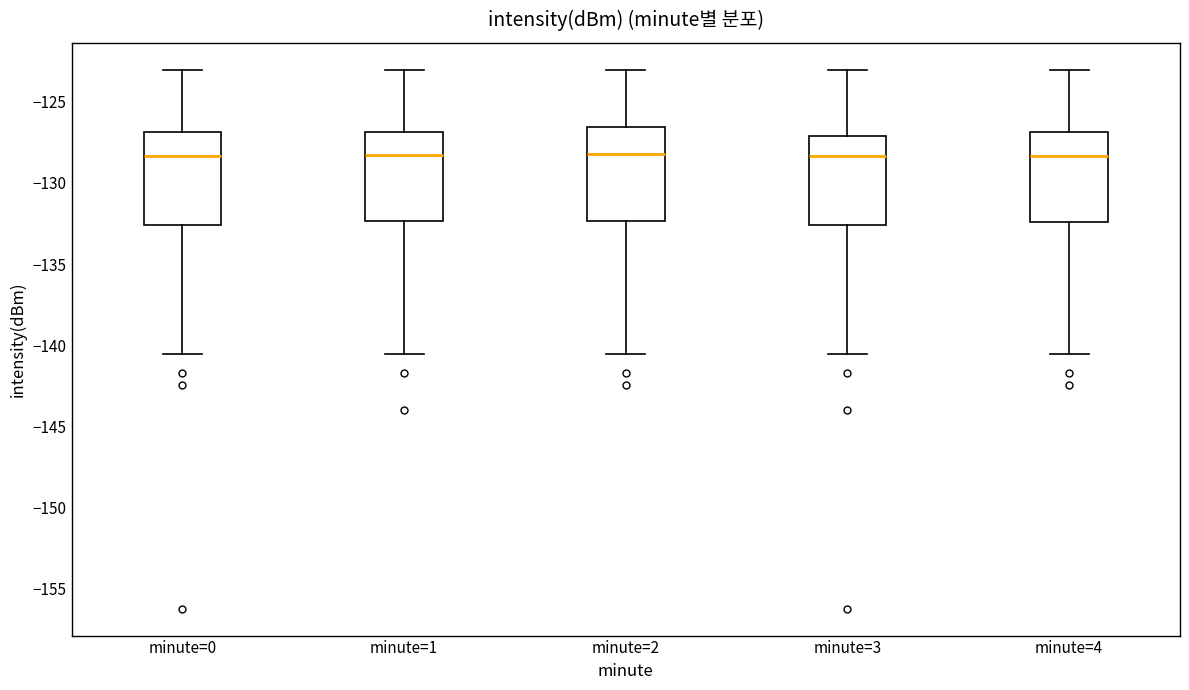

Reading left to right, read every box against the y-axis: the position of its median line, the range the box covers, and the ends of its whiskers. The values are not printed on the chart, so give them approximately, as read against the axis.

minute=0: median -128.5, box -132.5 to -127.0, whiskers -140.5 to -123.0
minute=1: median -128.5, box -132.5 to -127.0, whiskers -140.5 to -123.0
minute=2: median -128.0, box -132.5 to -126.5, whiskers -140.5 to -123.0
minute=3: median -128.5, box -132.5 to -127.0, whiskers -140.5 to -123.0
minute=4: median -128.5, box -132.5 to -127.0, whiskers -140.5 to -123.0